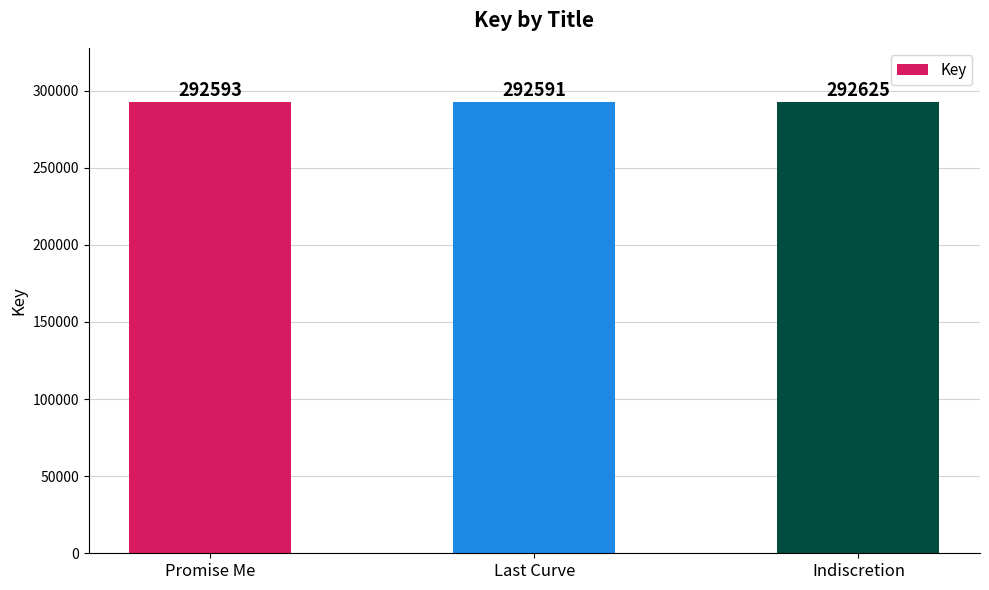

The chart shows a value of 292625 at Indiscretion. True or false?

True